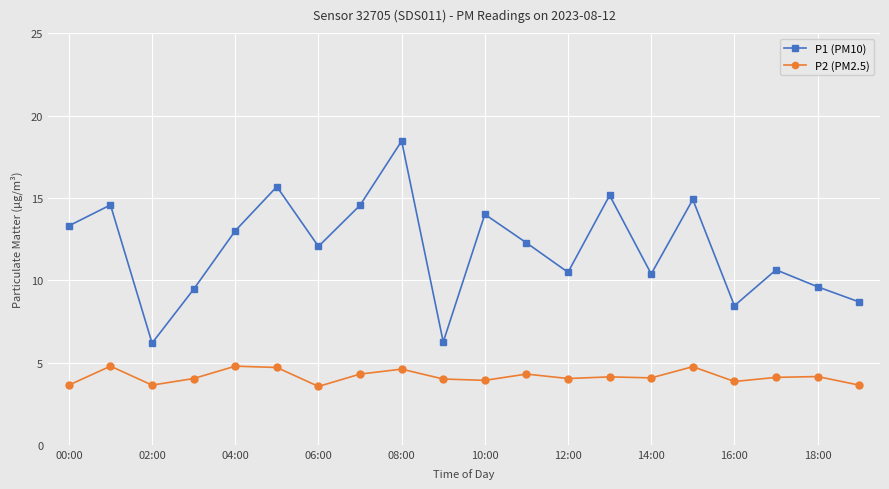

Which series has the largest total across all categories?

P1 (PM10)